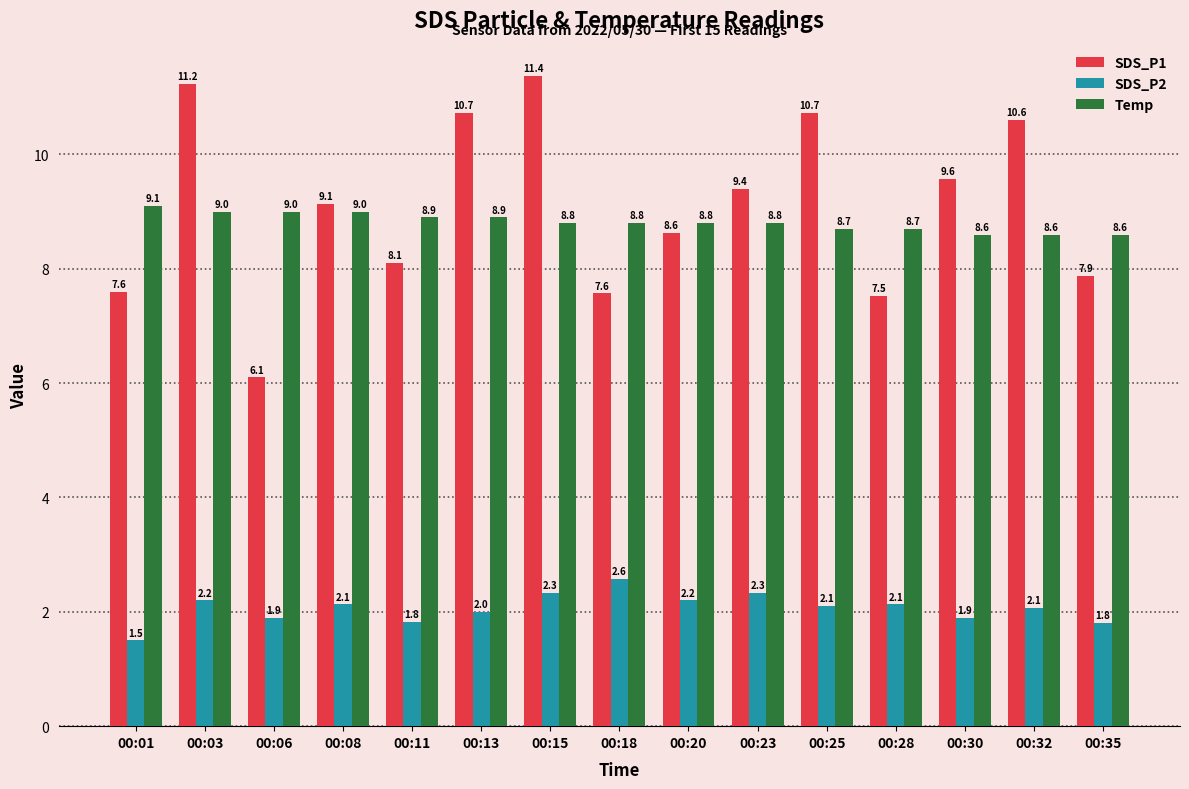

Rank the series at 00:11 from lowest to highest value.

SDS_P2, SDS_P1, Temp